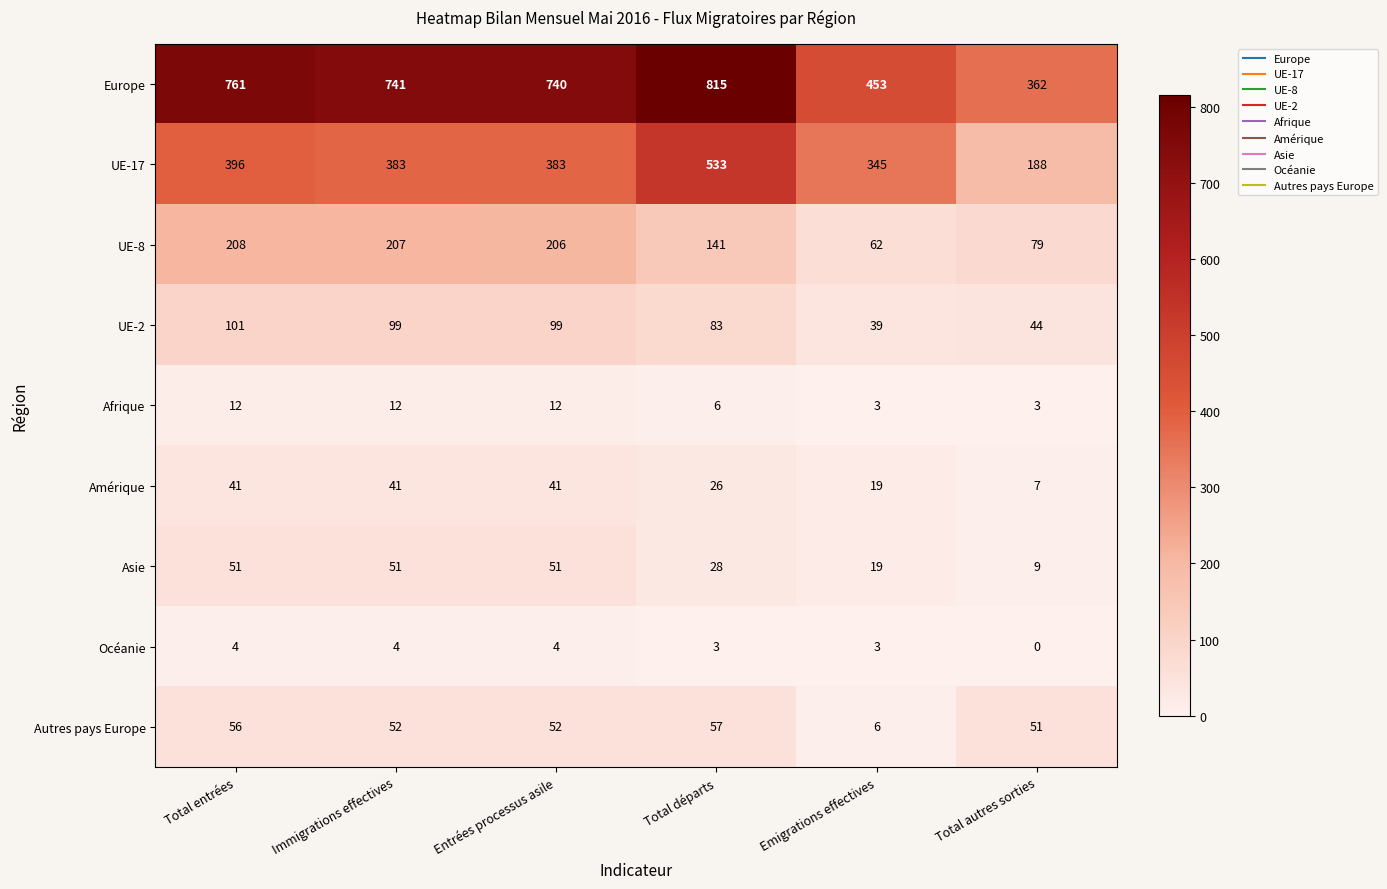

What is the spread (max minus min) of values at Total autres sorties?

362